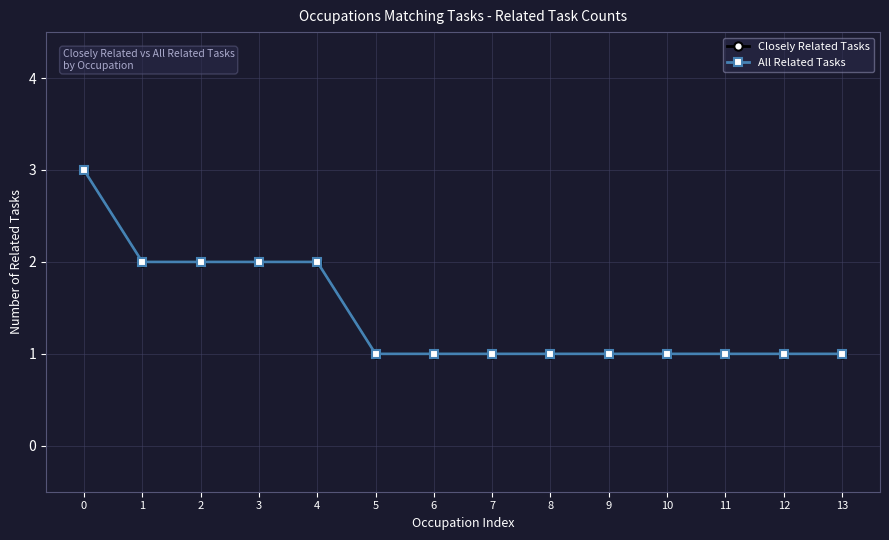

Count the All Related Tasks values in the range 1 to 2.

13